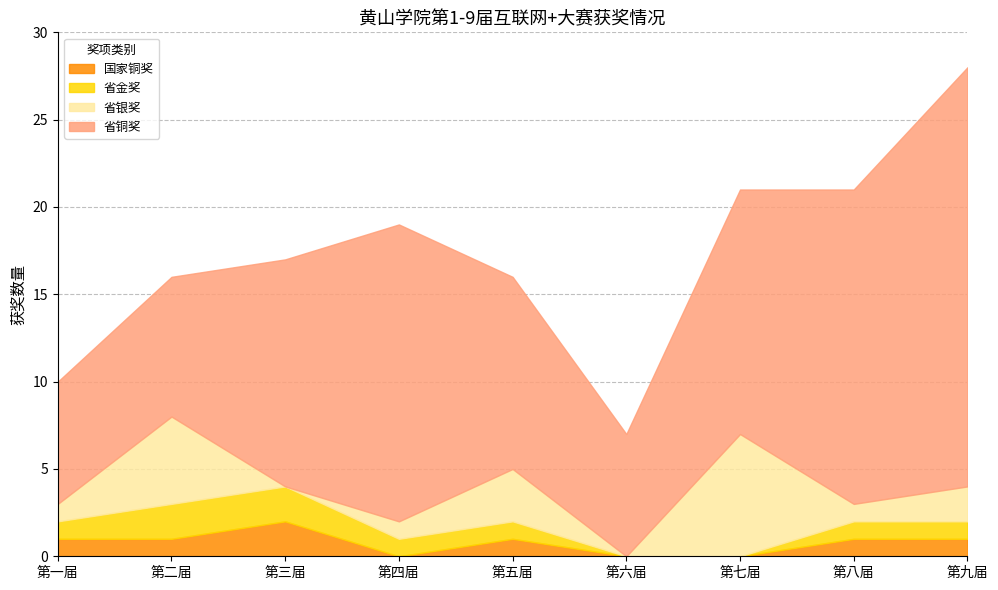

Which label corresponds to the largest value in the chart?

第九届